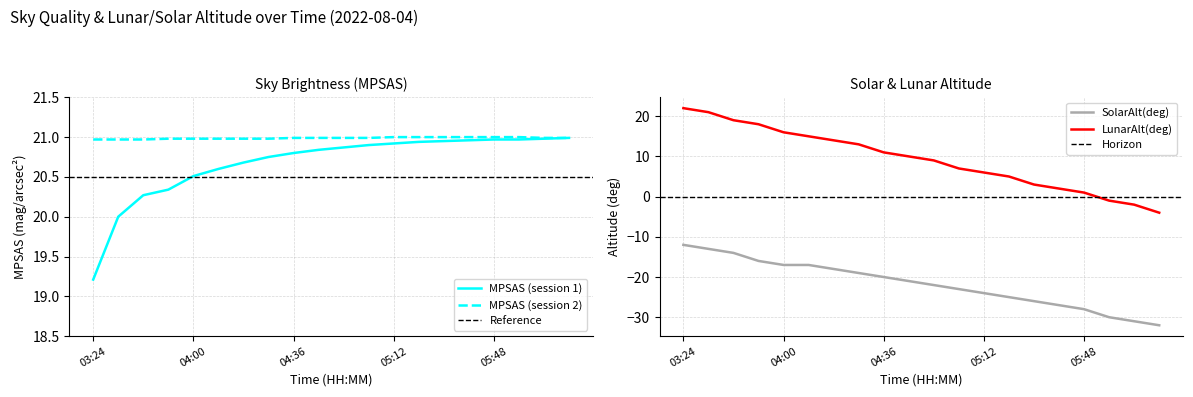

At how many categories does at least one series exceed -18?

20